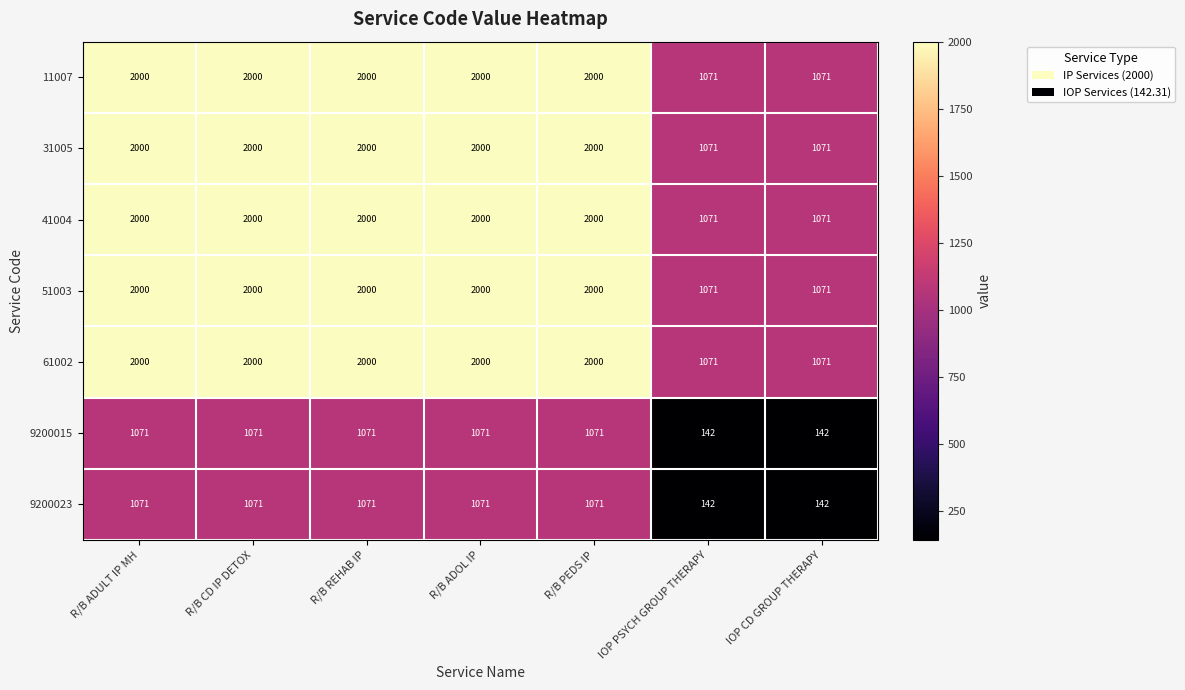

What is the difference between the highest and lowest values at R/B REHAB IP?

929